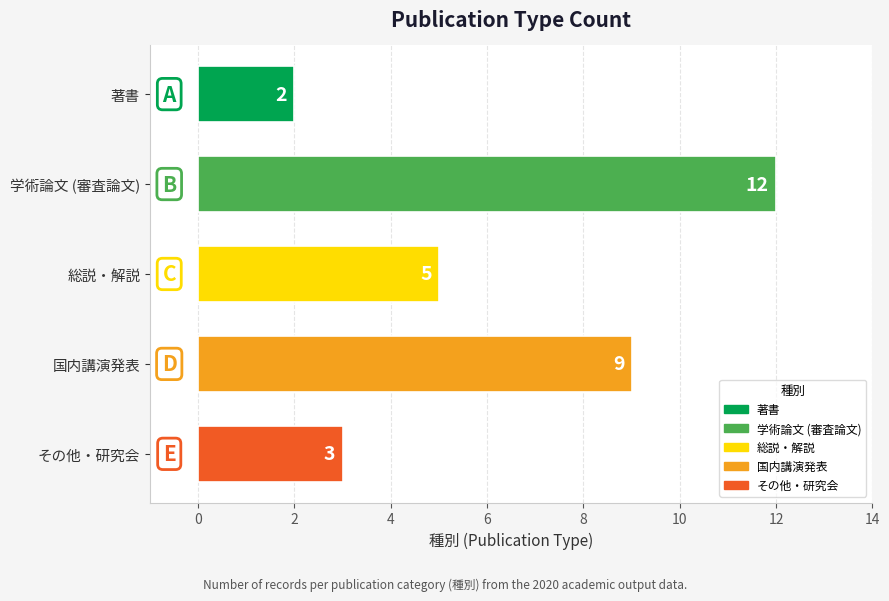

Reading top to bottom, list all the values displayed in this chart.

2	12	5	9	3